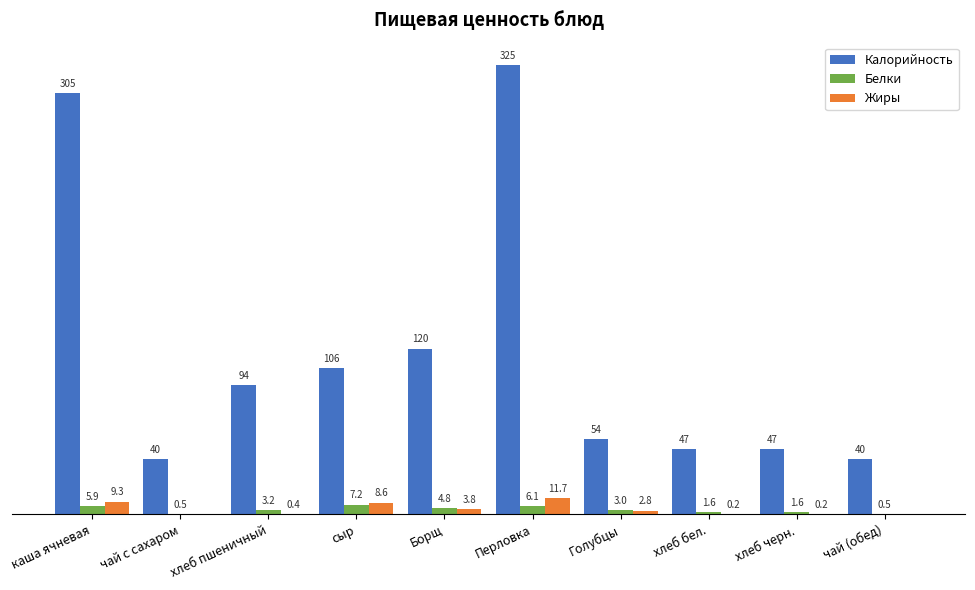

Which series changed the most between каша ячневая and Перловка?

Калорийность